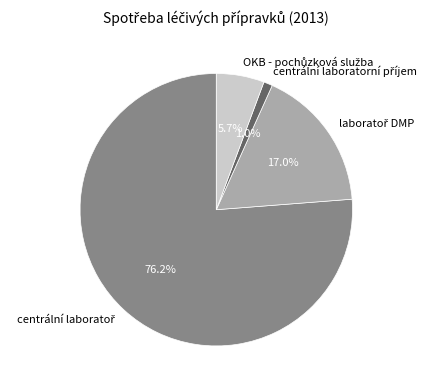

Is there a majority slice in this chart?

Yes